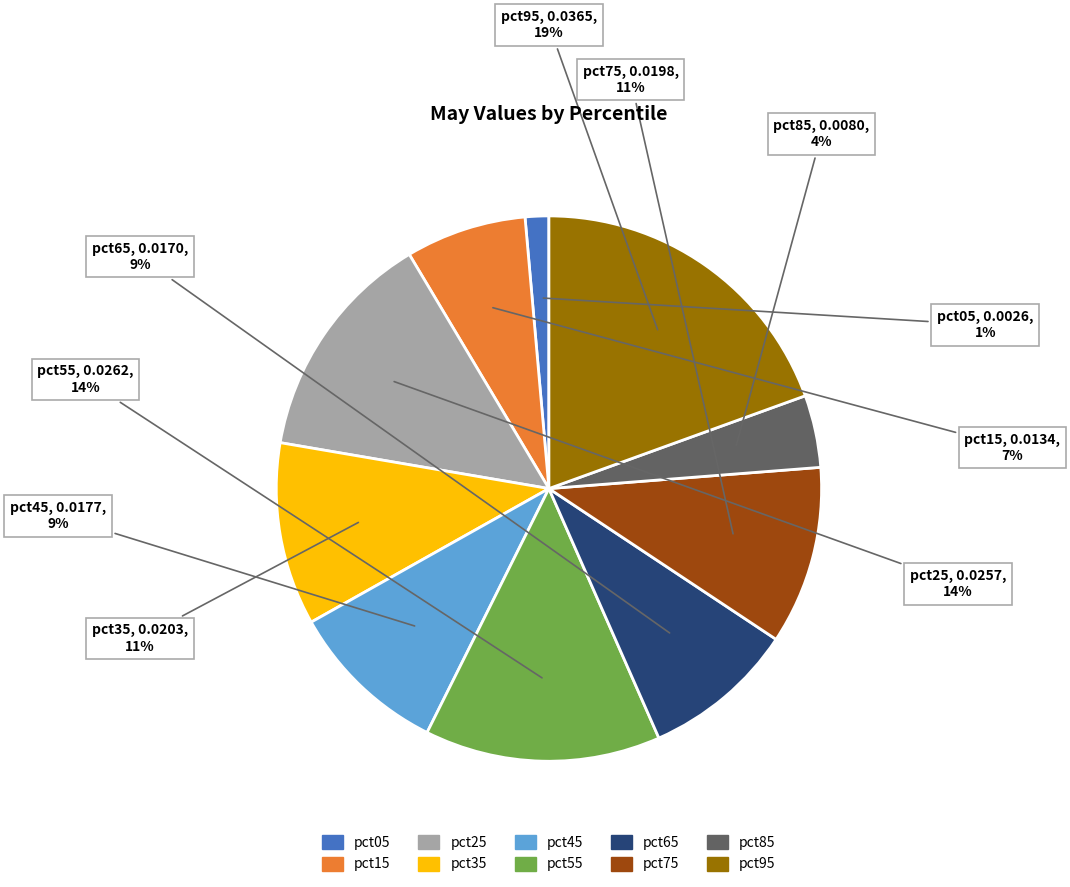

How many segments does this pie chart have?

10